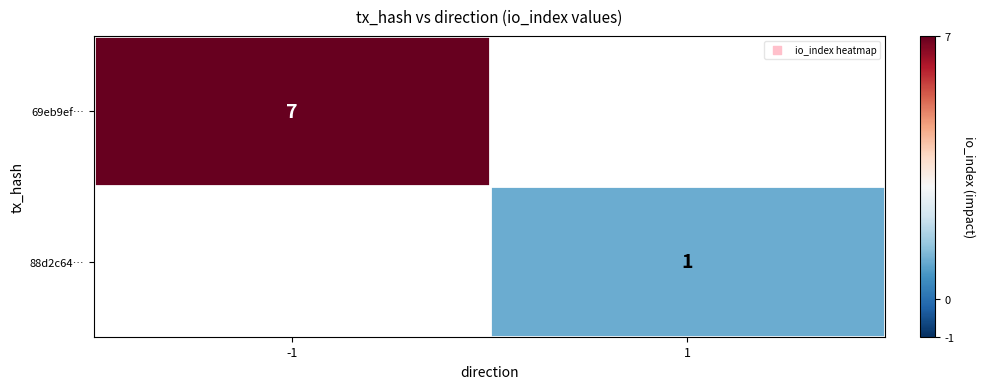

The value of 88d2c64… at 1 is 1. True or false?

True